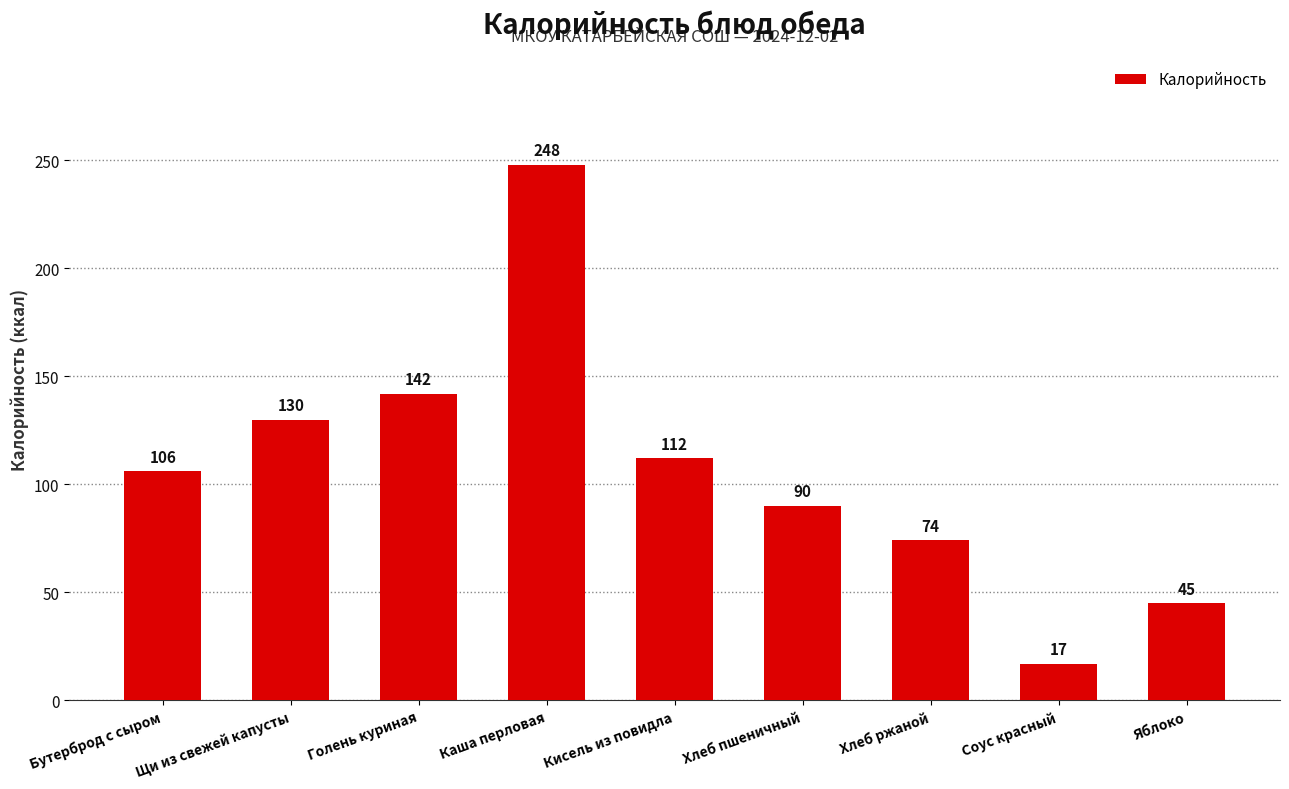

Is it true that the value at Хлеб пшеничный is 118?

False